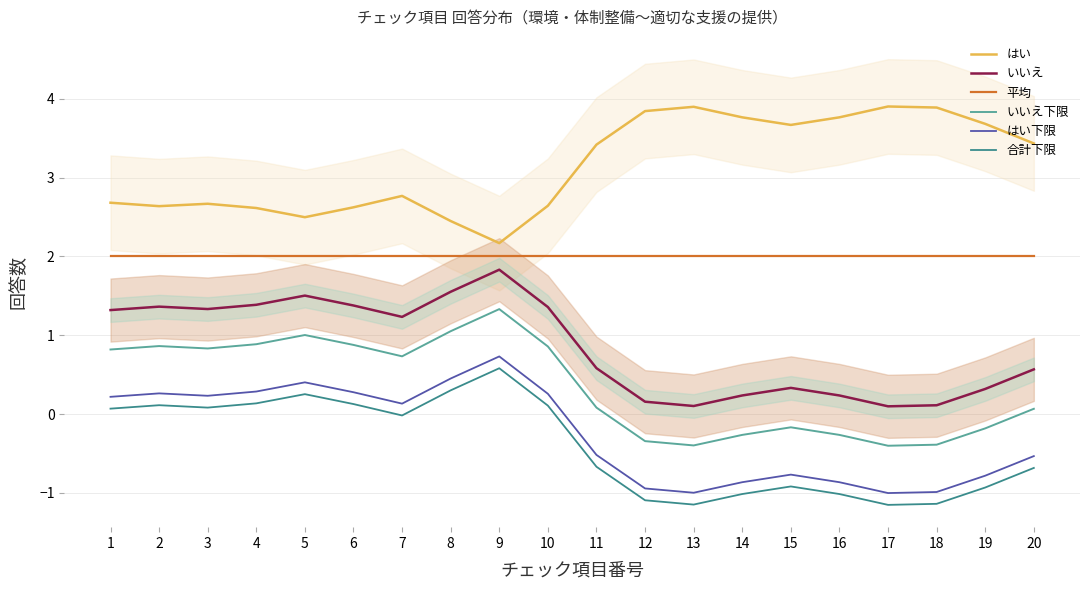

How many lines are shown in the chart?

6